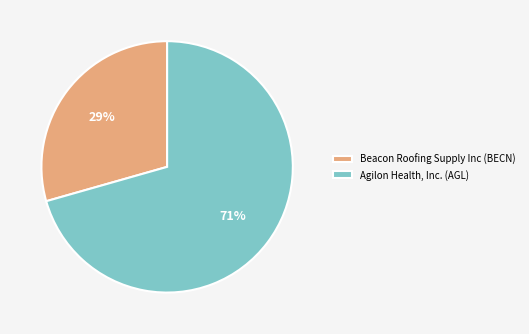

Count the number of slices in the pie.

2